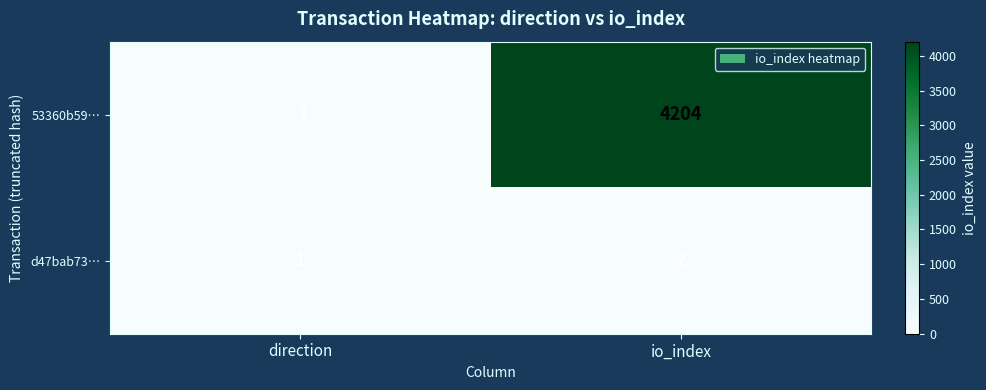

What is the difference between the 53360b59… values at io_index and direction?

4205